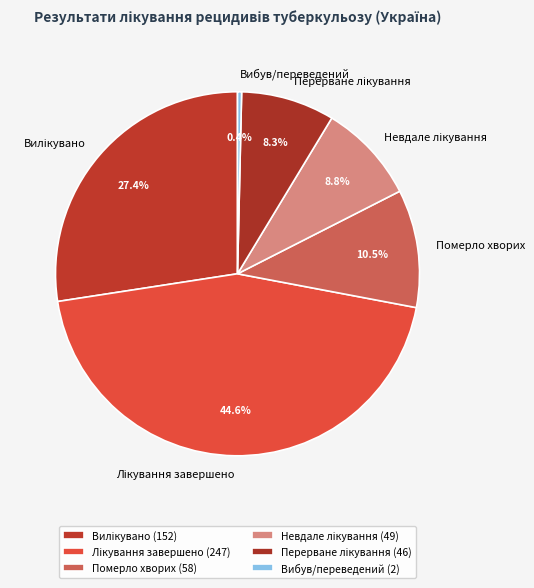

Is Померло хворих the majority of the pie?

No